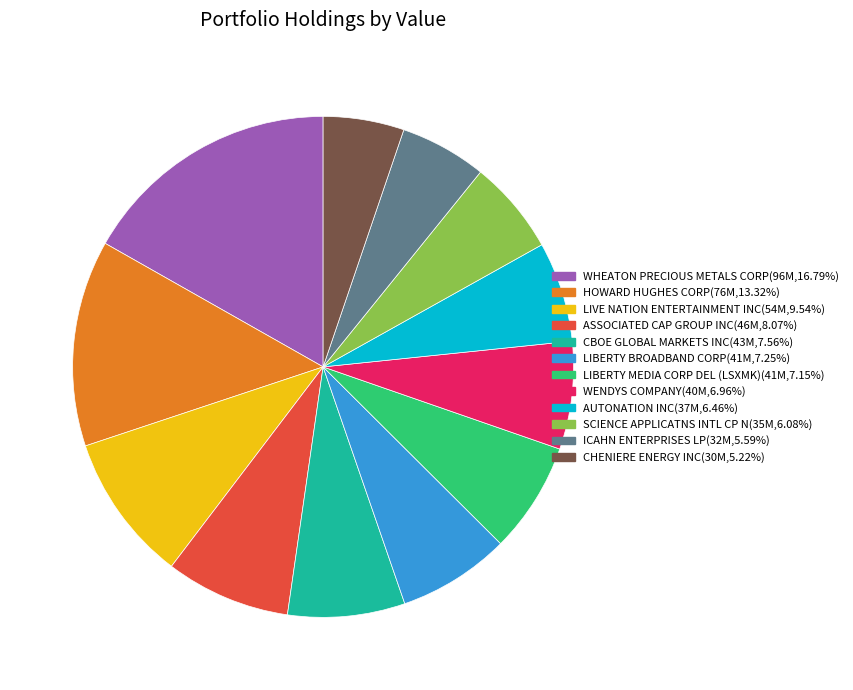

Is the sum of WHEATON PRECIOUS METALS CORP and ICAHN ENTERPRISES LP greater than half?

No